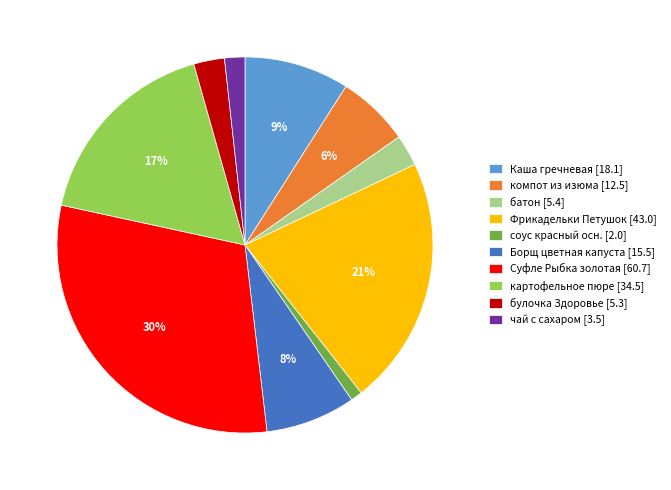

To the nearest percent, what portion does картофельное пюре [34.5] represent?

17%